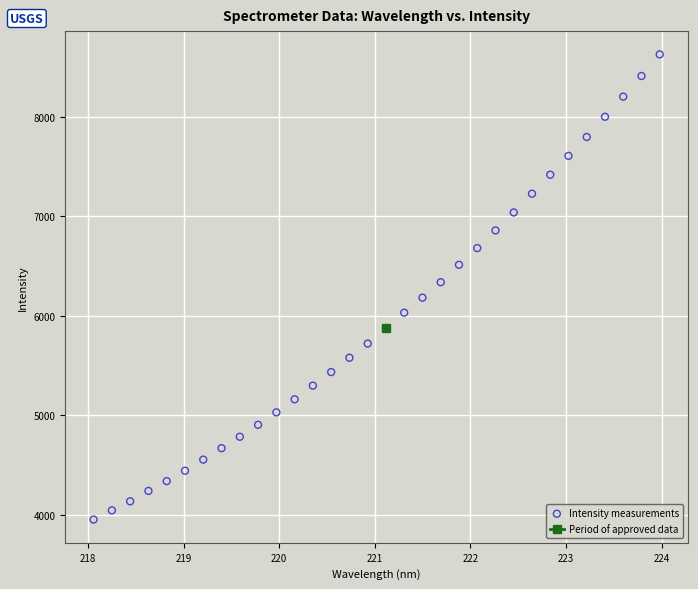

What is the range of Y values (max minus min)?

4676.6